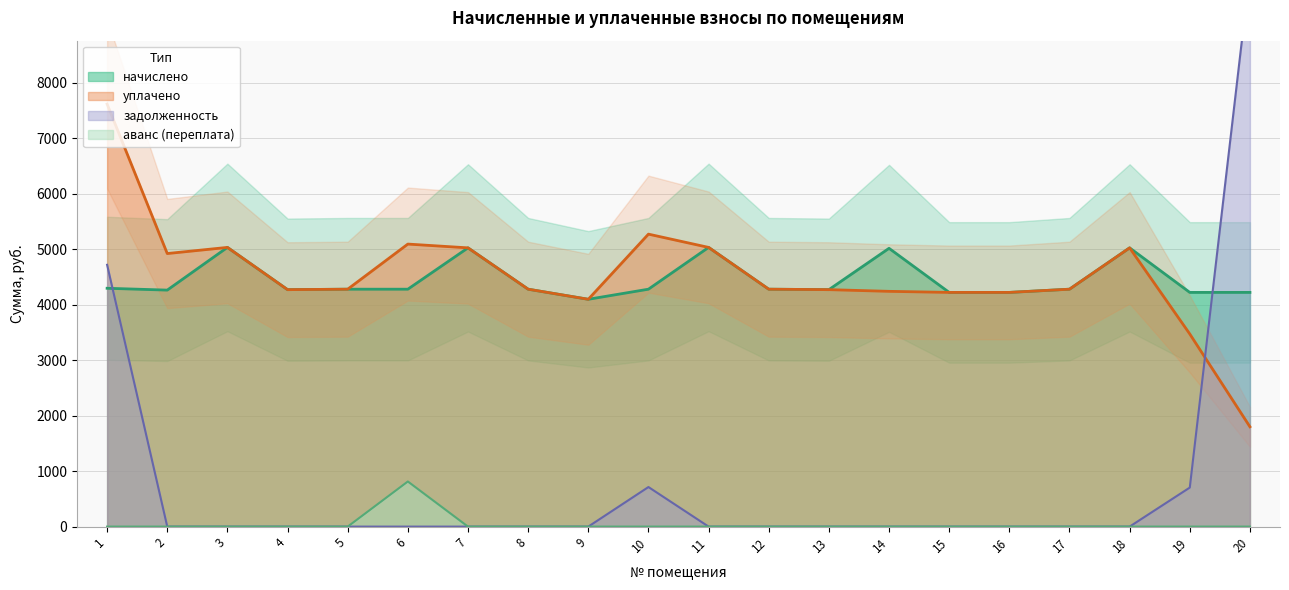

What is the minimum value for начислено?

4098.6